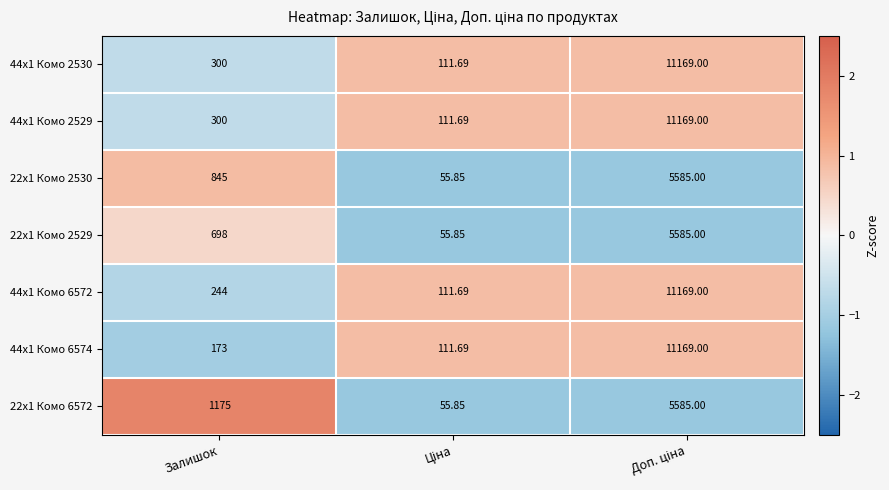

Where is 22x1 Комо 2529 nearest to the value 2820?

Залишок